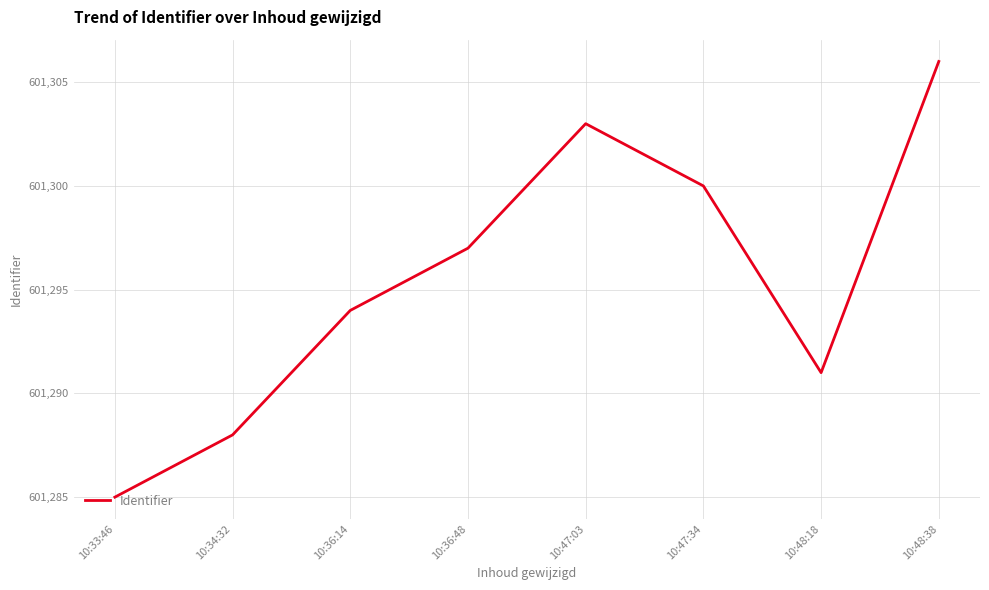

Approximately how many times larger is the value at 10:48:38 compared to 10:33:46?

1.0